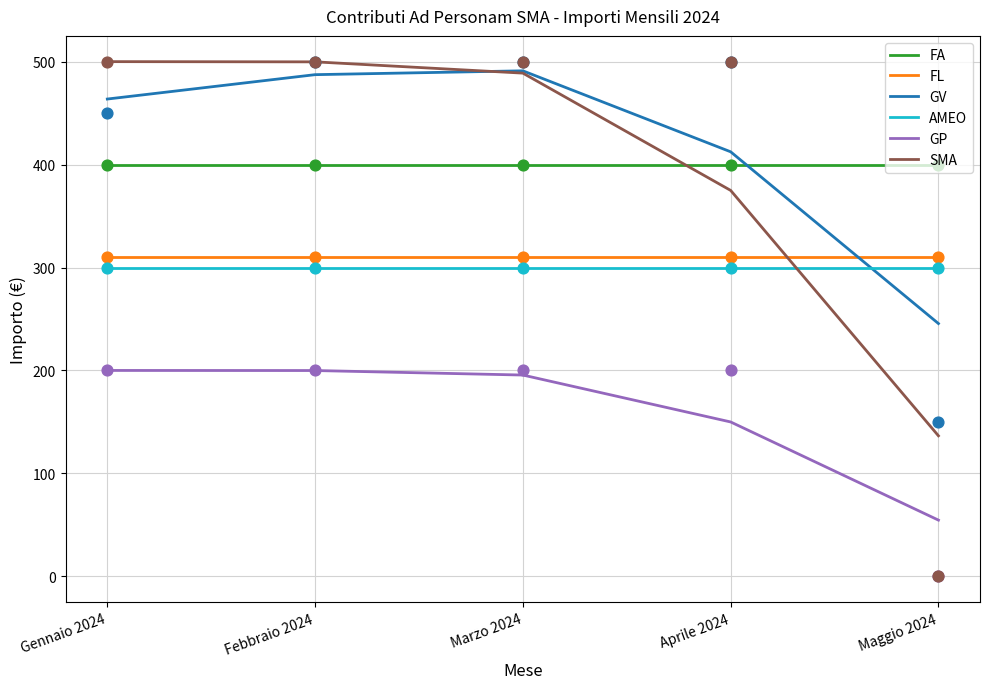

Which series has the widest spread of Y values?

SMA